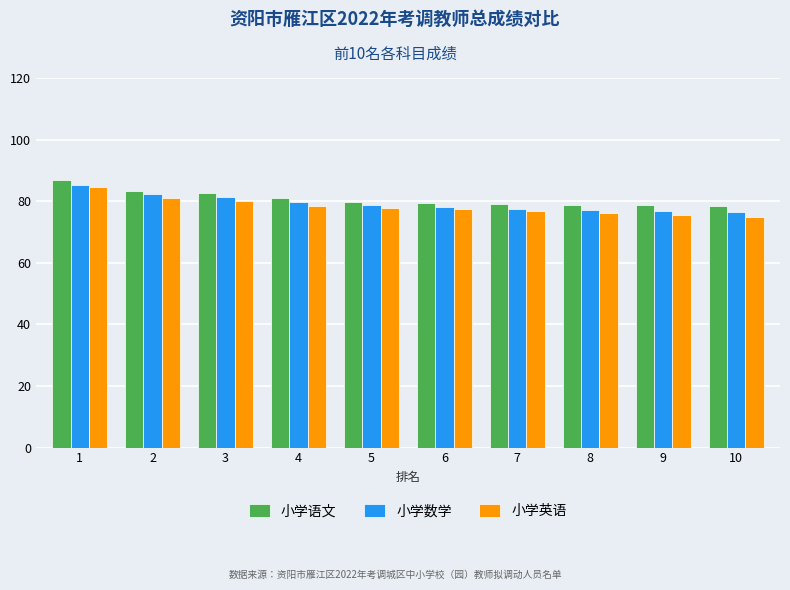

Is it true that 小学语文 equals 118.3 at 10?

False